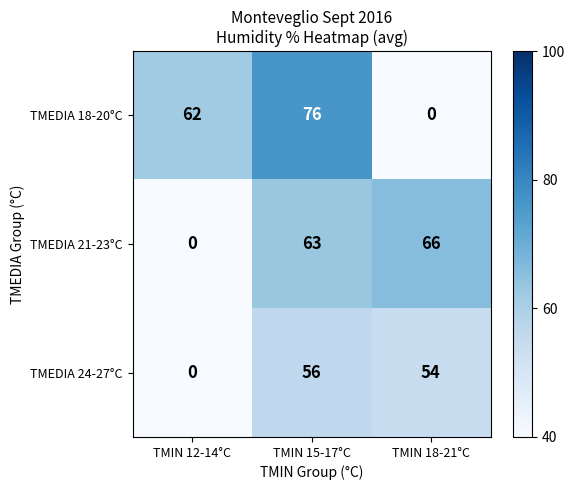

At how many categories does at least one series exceed 28?

3